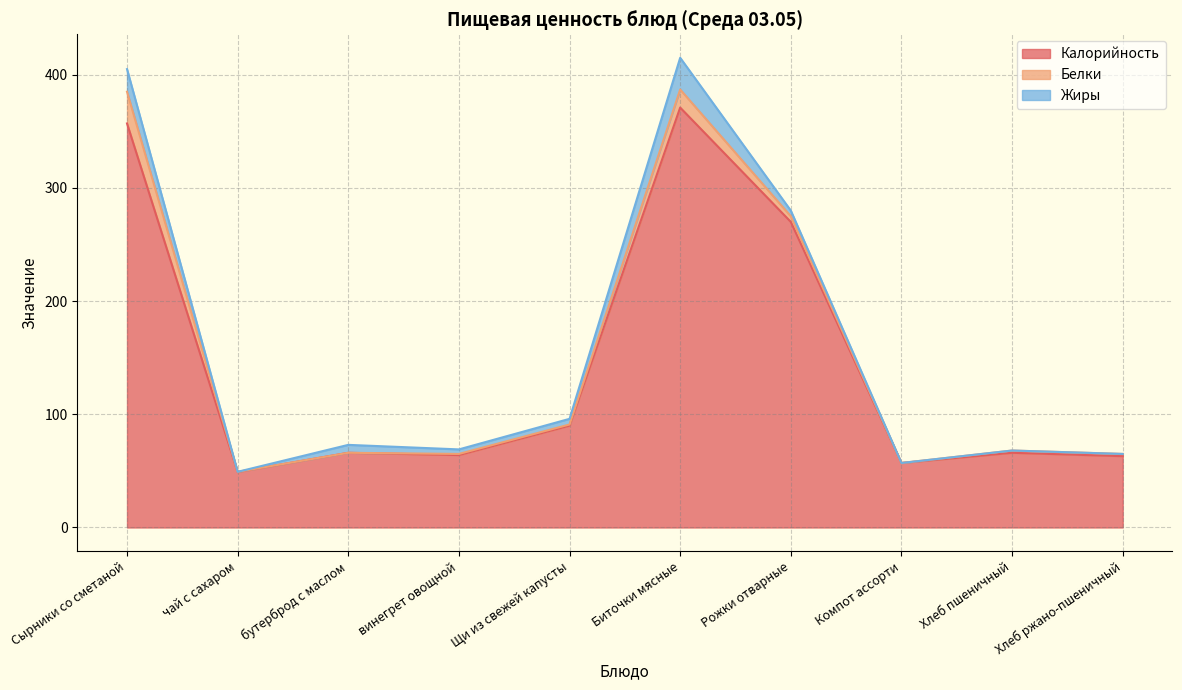

Where is the first local maximum for Жиры?

бутерброд с маслом